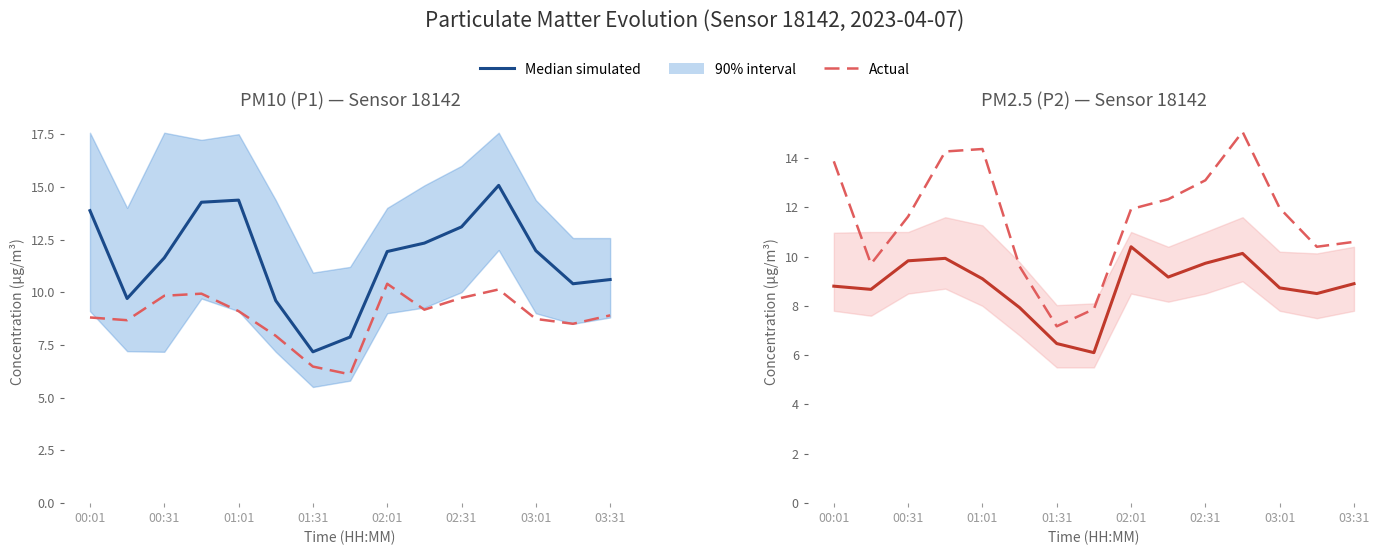

Rank the series at 00:31 from lowest to highest value.

Median simulated, Actual